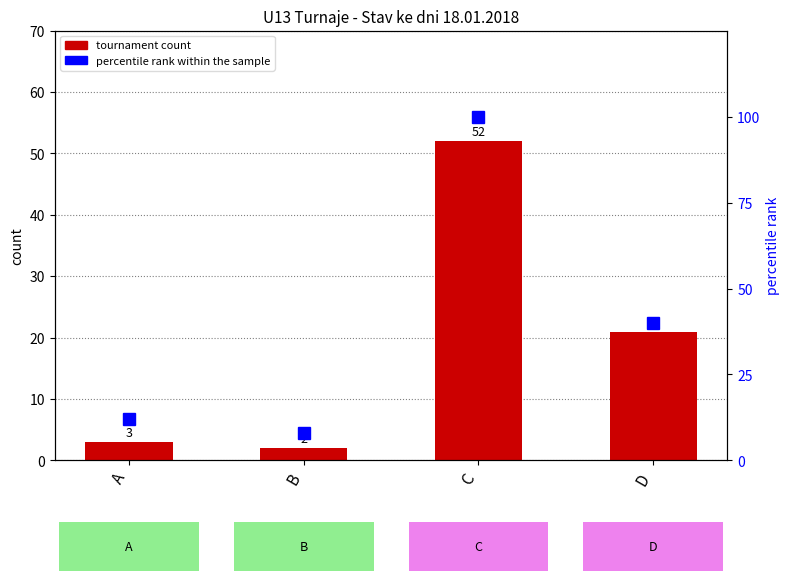

Rank the series by their average value, from highest to lowest.

percentile rank within the sample, tournament count